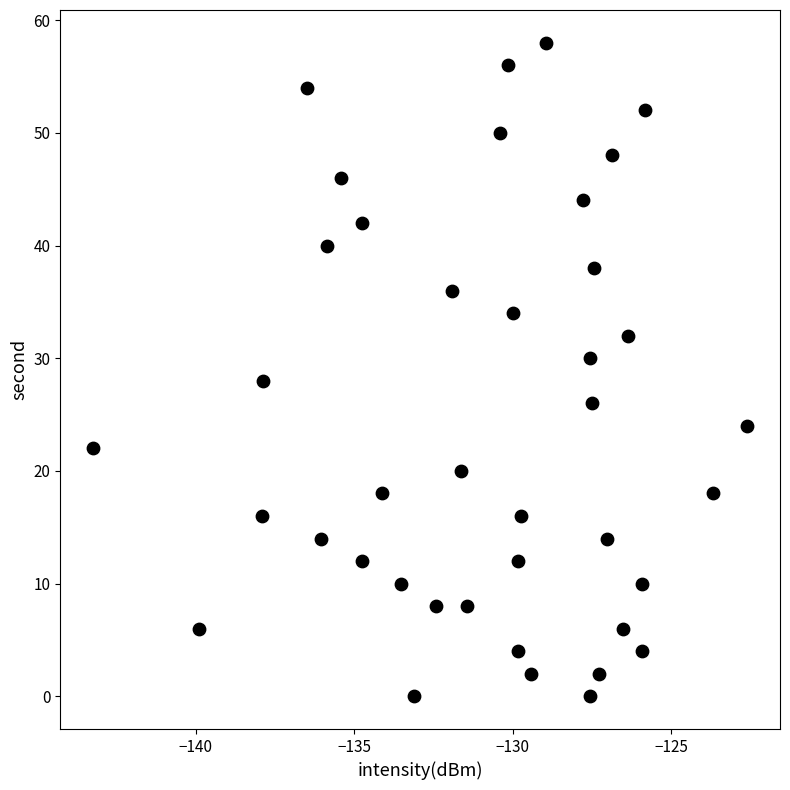

What is the range of Y values (max minus min)?

58